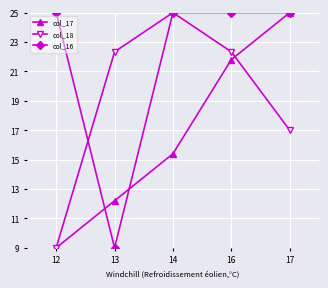

How many values in the col_17 series are below 15?

2